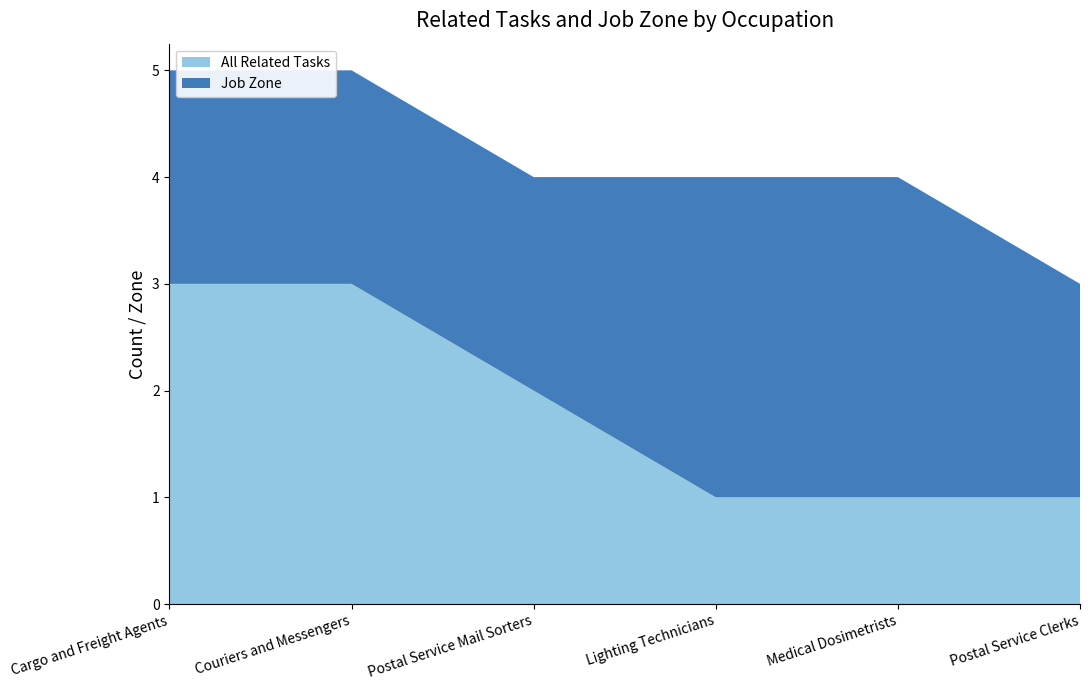

Reading right to left, list all the values displayed in this chart.

All Related Tasks: 1	1	1	2	3	3
Job Zone: 2	3	3	2	2	2